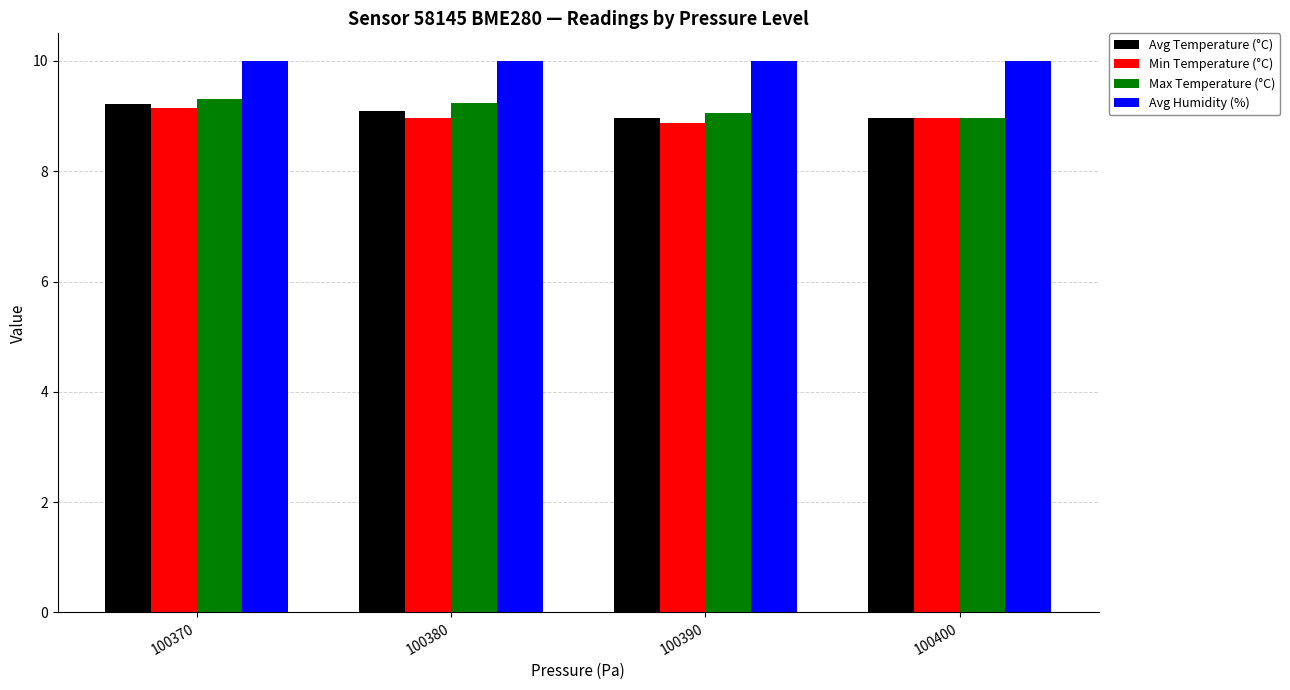

At which label does Avg Temperature (°C) first exceed 9?

100370